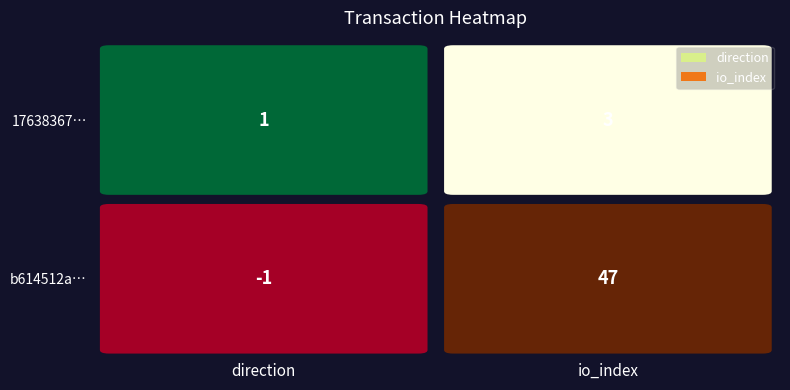

Which series has the largest range (max minus min)?

b614512a288aab88bb279a859eb28c277ed153e